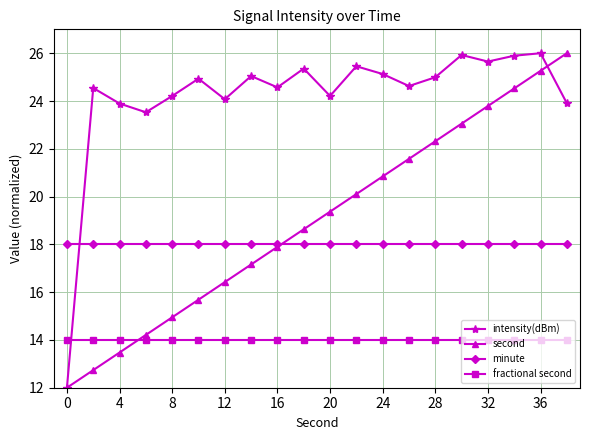

What is the maximum value for second?

26.0